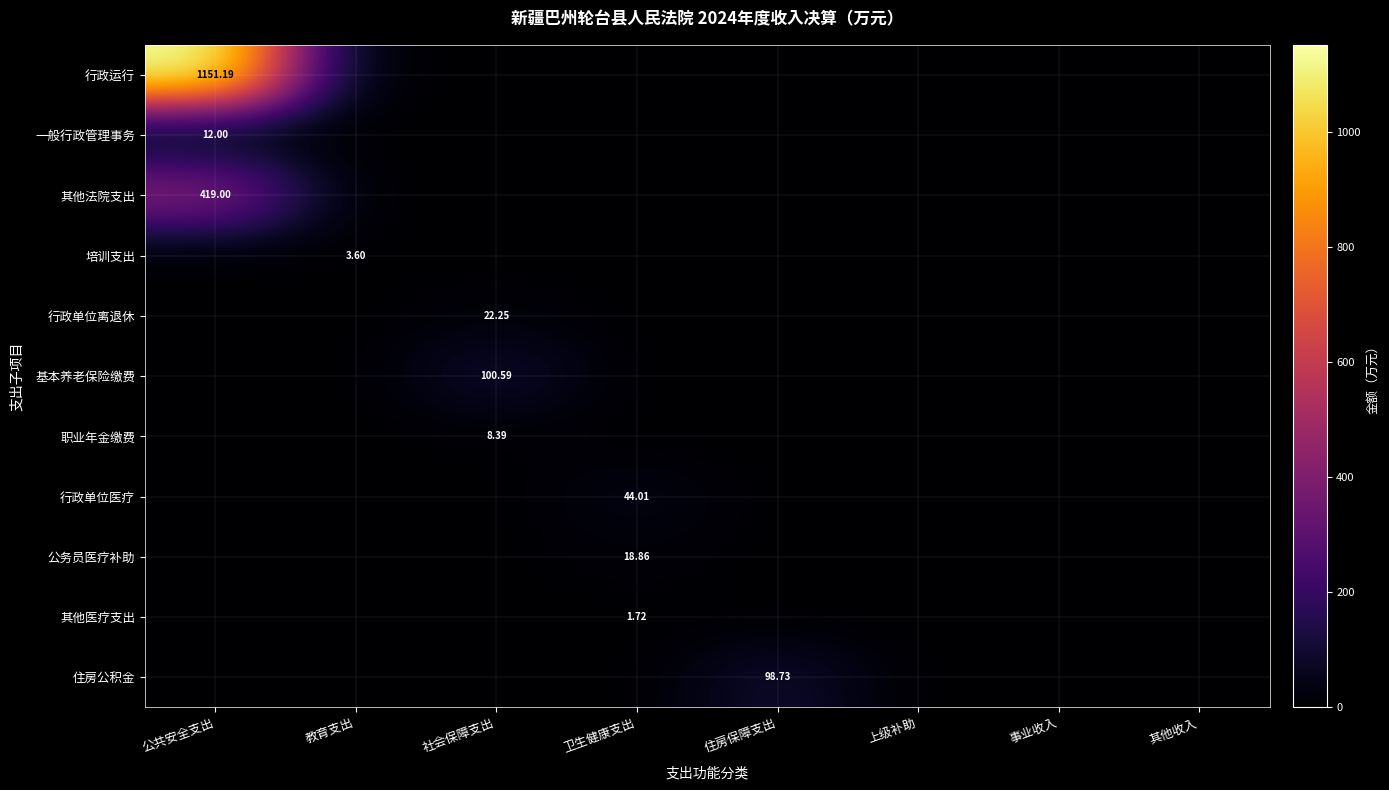

What is the spread (max minus min) of values at 住房保障支出?

98.7